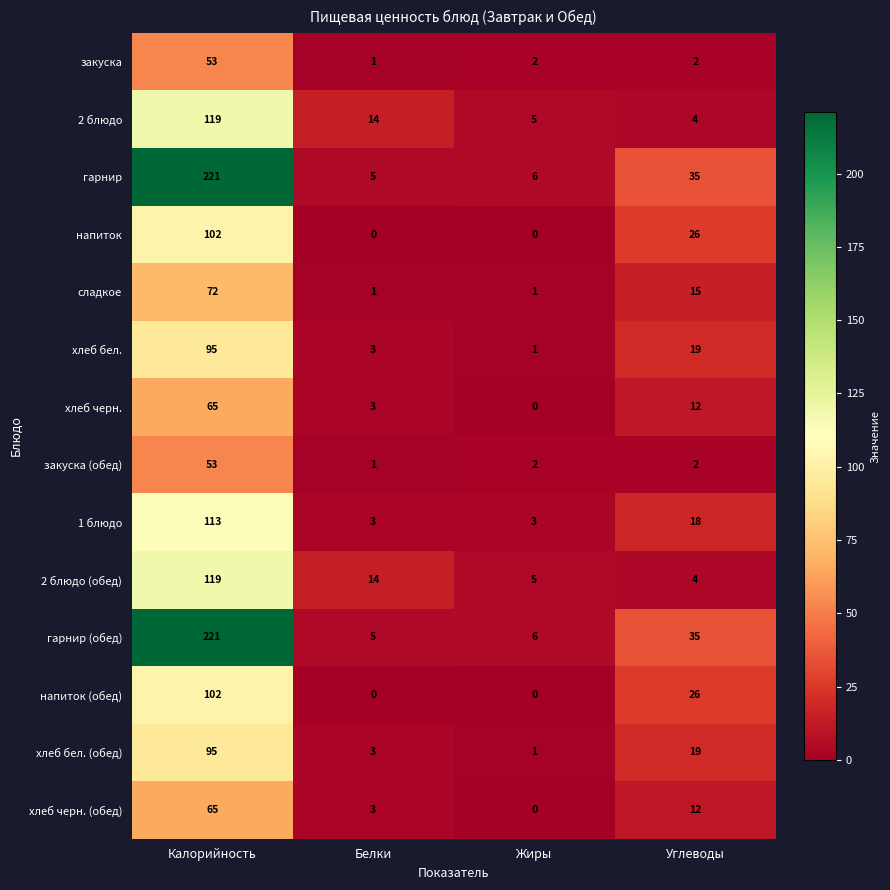

List the labels in order of 2 блюдо (обед) value, smallest first.

Углеводы, Жиры, Белки, Калорийность